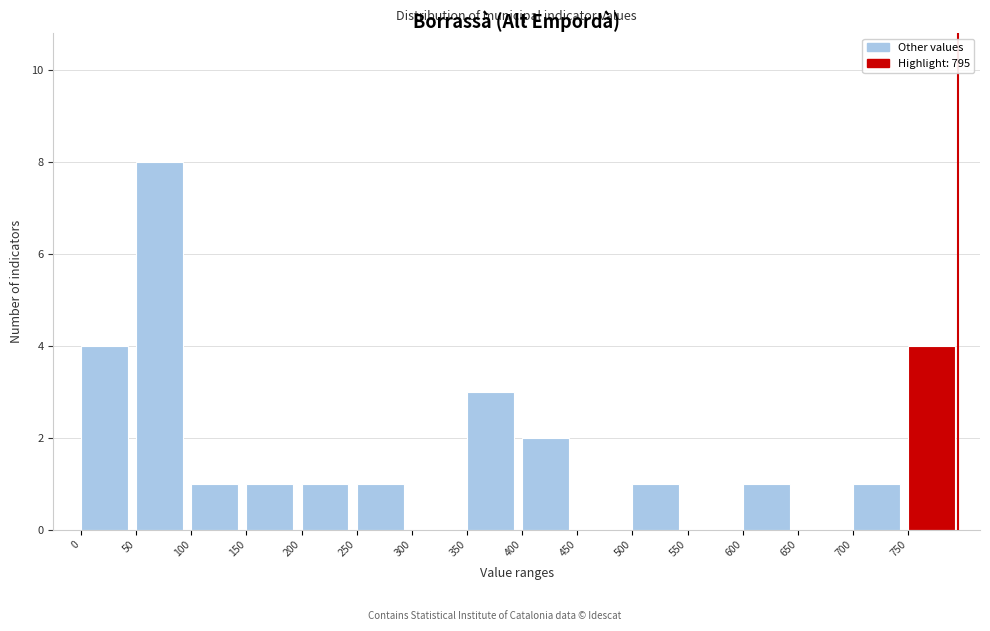

Which range on the x-axis has the tallest bar?

50 to 100